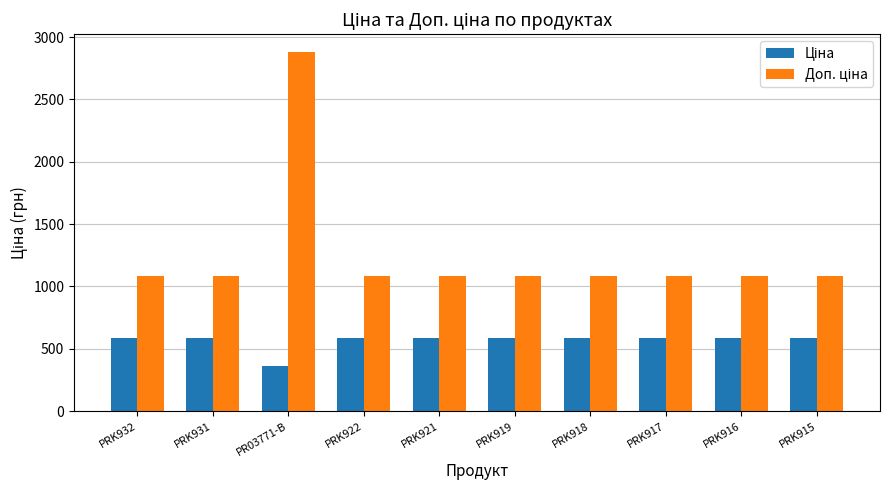

What is the minimum value shown in the chart?

359.9